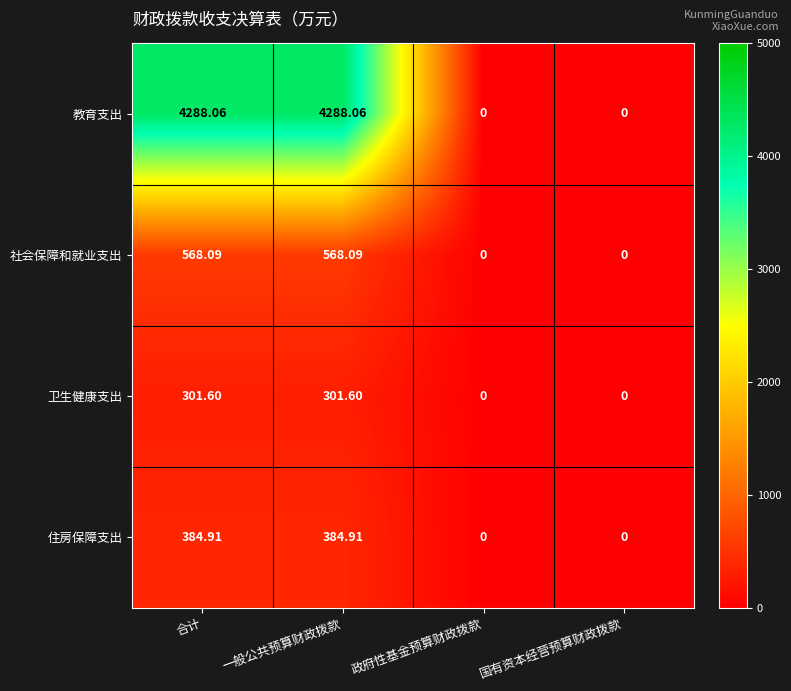

At which label does 社会保障和就业支出 first exceed 568?

合计